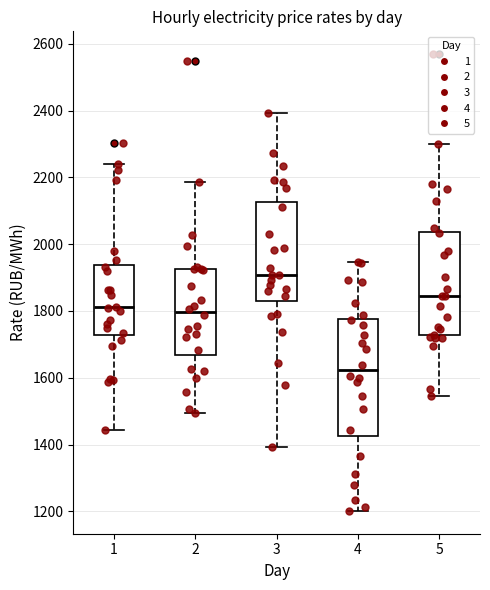

Reading left to right, transcribe this box plot: for each box, give where its median line is, the range the box spans, and where its two whiskers end, as read against the y-axis. The values are not printed on the chart, so give them approximately, as read against the axis.

1: median 1820, box 1720 to 1940, whiskers 1440 to 2240
2: median 1800, box 1660 to 1920, whiskers 1500 to 2180
3: median 1900, box 1840 to 2120, whiskers 1400 to 2400
4: median 1620, box 1420 to 1780, whiskers 1200 to 1940
5: median 1840, box 1720 to 2040, whiskers 1540 to 2300